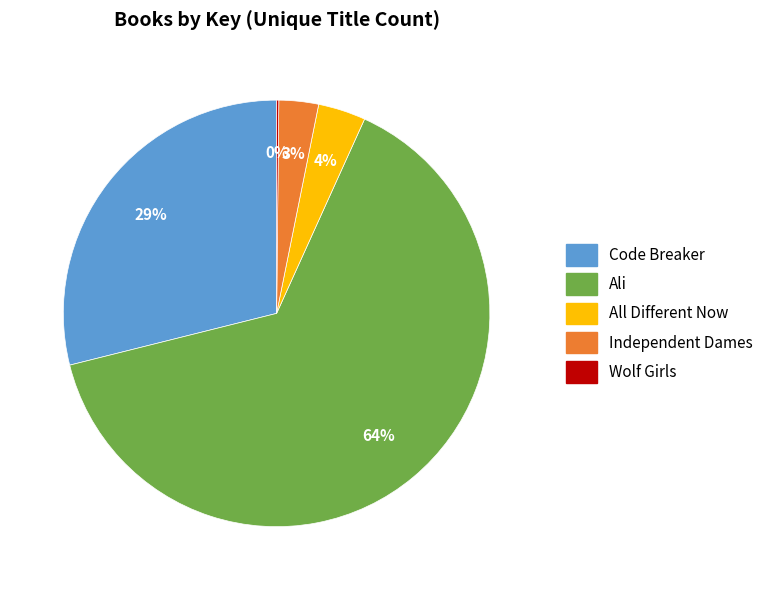

To the nearest percent, what is the difference between the largest and smallest slice percentages?

64%